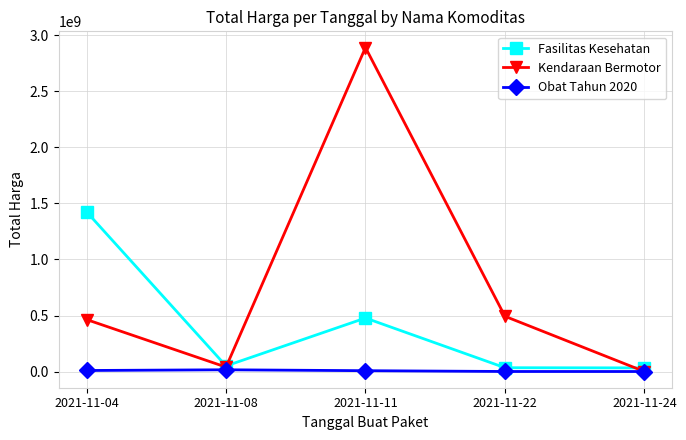

What is the value of the Fasilitas Kesehatan point at the 5th from the left?

32441200